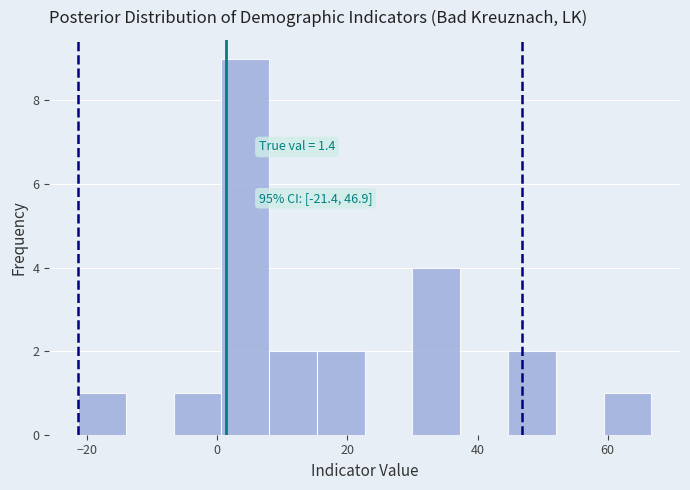

Read against the x-axis, roughly where is the centre of the tallest bar?

4